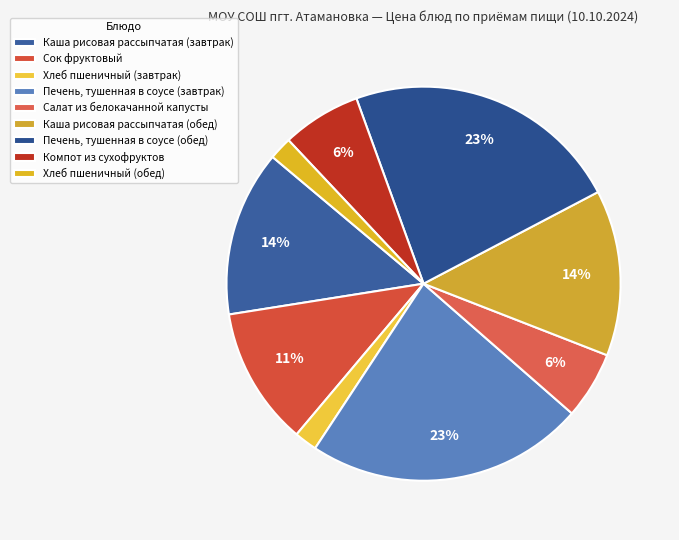

How many segments does this pie chart have?

9